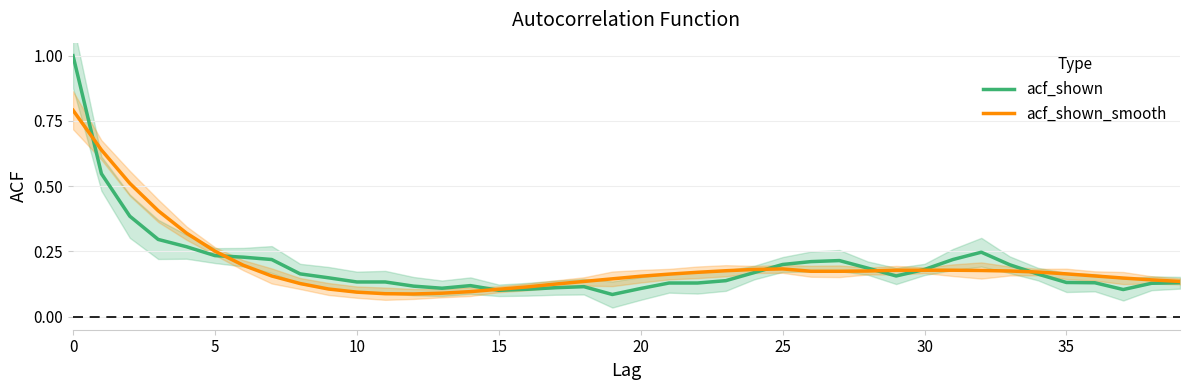

What is the value of the acf_shown_smooth point at the 25th from the left?

0.2